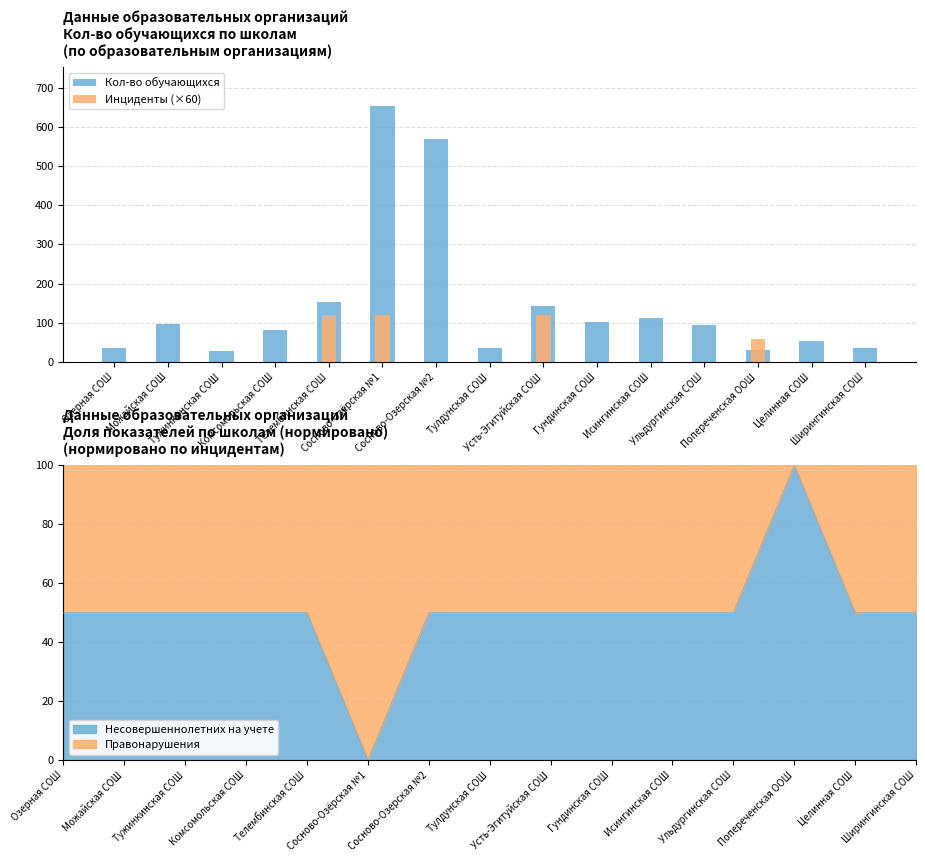

Rank the series by their average value, from highest to lowest.

Кол-во обучающихся, Инциденты (×60)